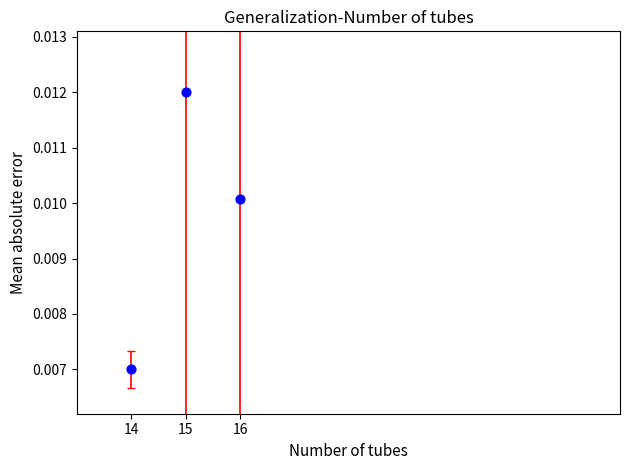

What is the average X value?

15.0